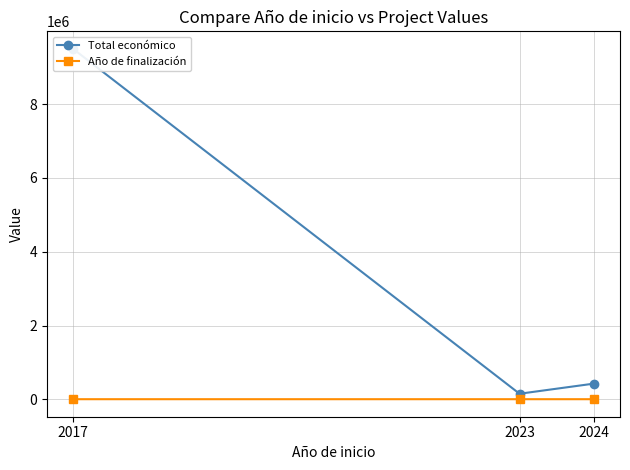

How many categories are shown in the chart?

3